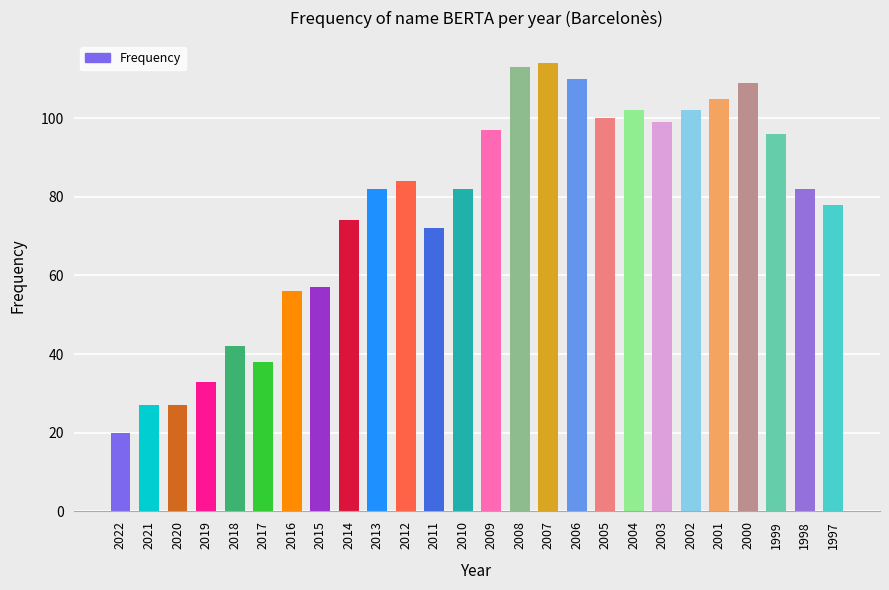

What is the change in value from 2021 to 2017?

+11